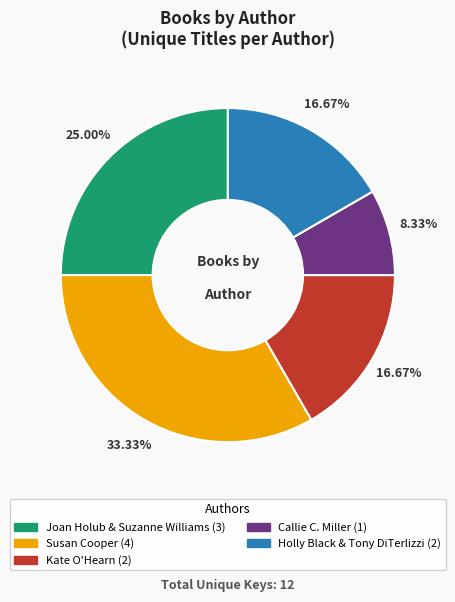

Do Holly Black & Tony DiTerlizzi and Kate O'Hearn together represent more than half of the pie?

No